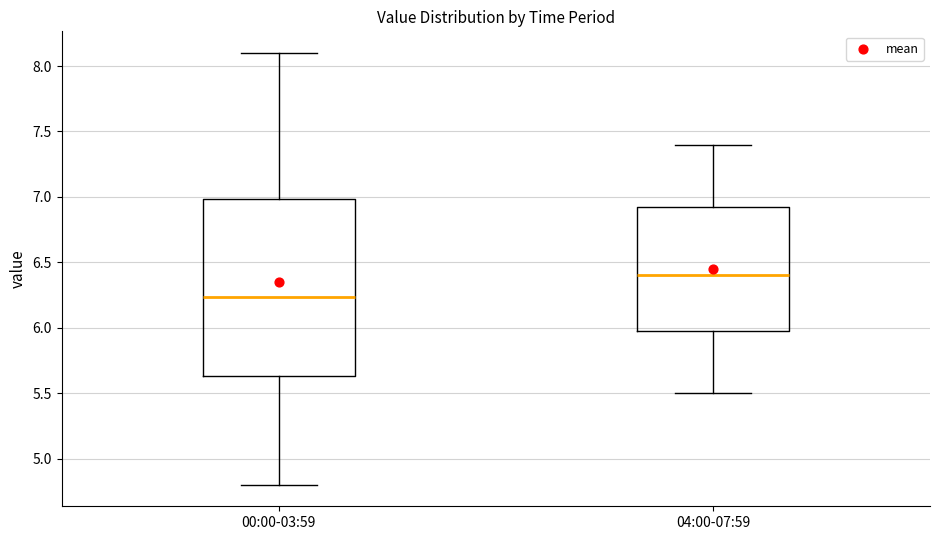

Reading left to right, read every box against the y-axis: the position of its median line, the range the box covers, and the ends of its whiskers. The values are not printed on the chart, so give them approximately, as read against the axis.

00:00-03:59: median 6.25, box 5.65 to 7.00, whiskers 4.80 to 8.10
04:00-07:59: median 6.40, box 6.00 to 6.95, whiskers 5.50 to 7.40